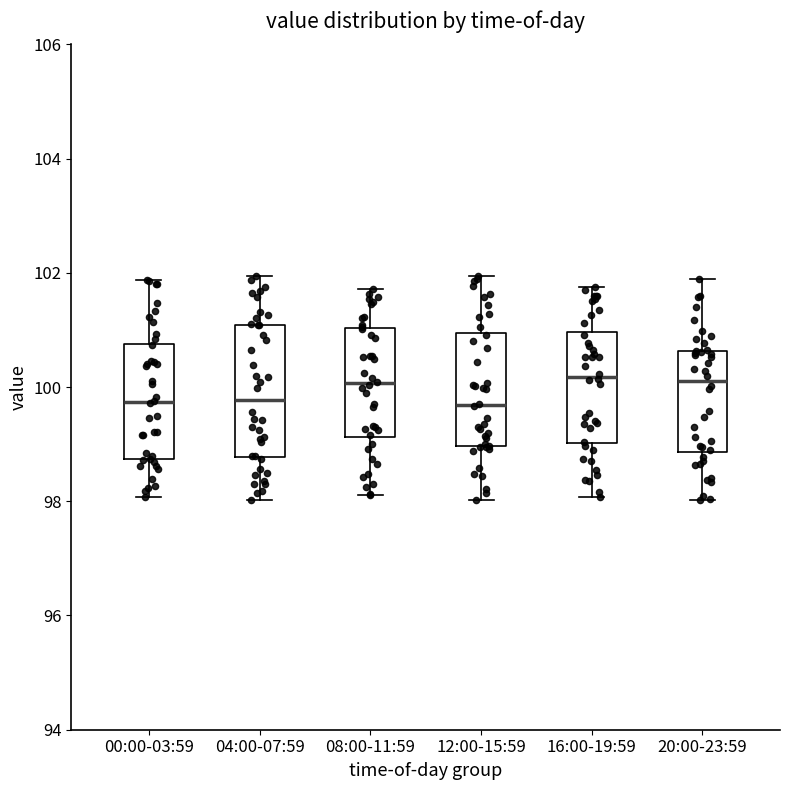

Reading left to right, read every box against the y-axis: the position of its median line, the range the box covers, and the ends of its whiskers. The values are not printed on the chart, so give them approximately, as read against the axis.

00:00-03:59: median 99.8, box 98.8 to 100.8, whiskers 98.0 to 101.8
04:00-07:59: median 99.8, box 98.8 to 101.0, whiskers 98.0 to 102.0
08:00-11:59: median 100.0, box 99.2 to 101.0, whiskers 98.2 to 101.8
12:00-15:59: median 99.6, box 99.0 to 101.0, whiskers 98.0 to 102.0
16:00-19:59: median 100.2, box 99.0 to 101.0, whiskers 98.0 to 101.8
20:00-23:59: median 100.2, box 98.8 to 100.6, whiskers 98.0 to 101.8